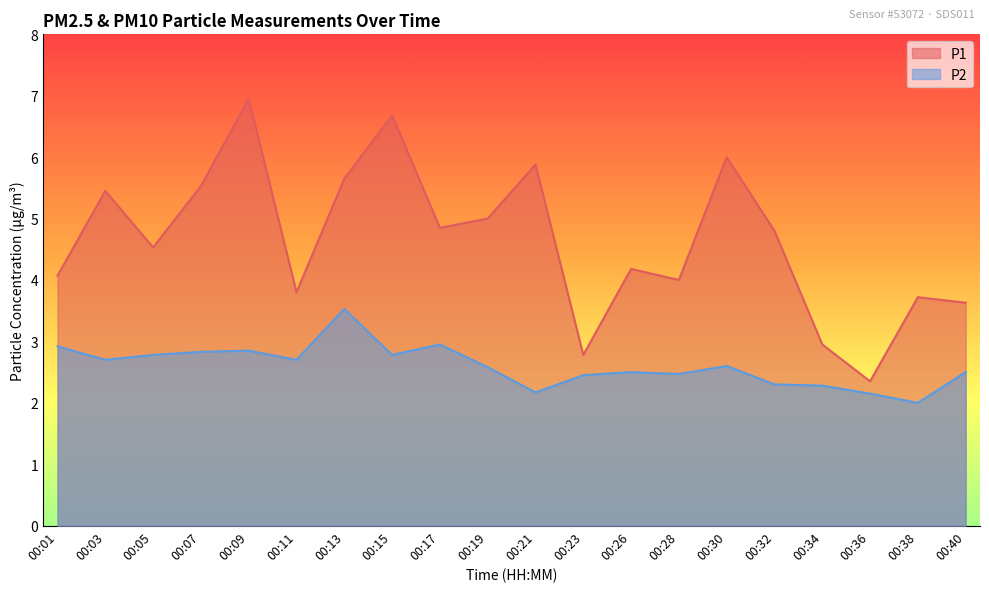

Does the chart display data point markers on the line(s)?

No